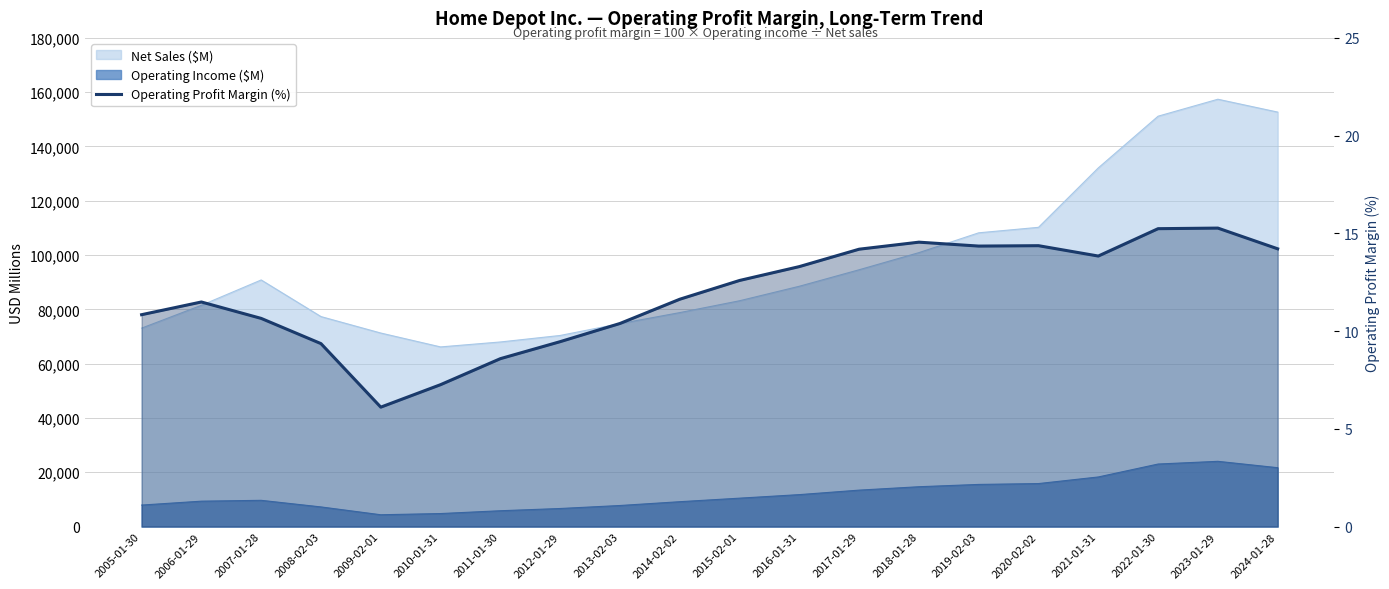

What is the sum of all values?

237.7